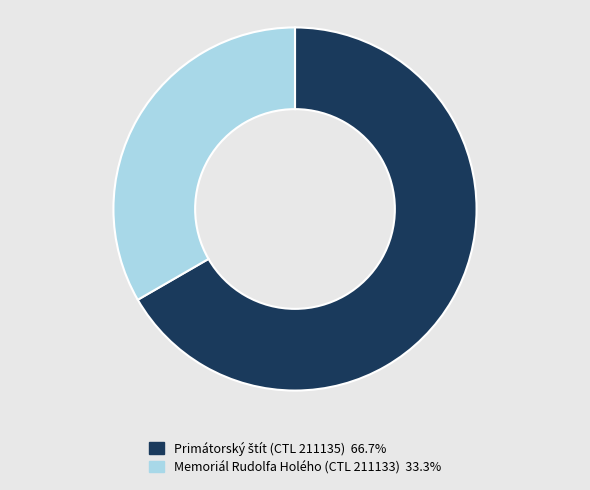

Is there a majority slice in this chart?

Yes